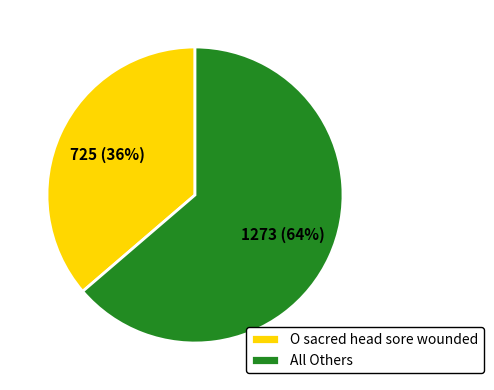

Rank the categories by value from lowest to highest.

O sacred head sore wounded, All Others